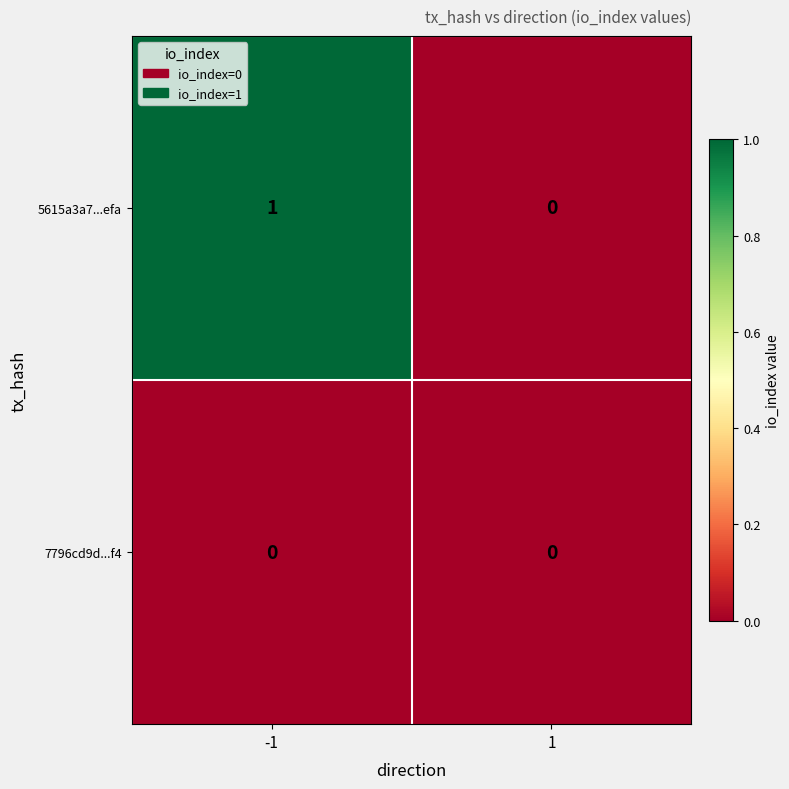

Between -1 and 1, which series saw the biggest shift?

5615a3a7...efa